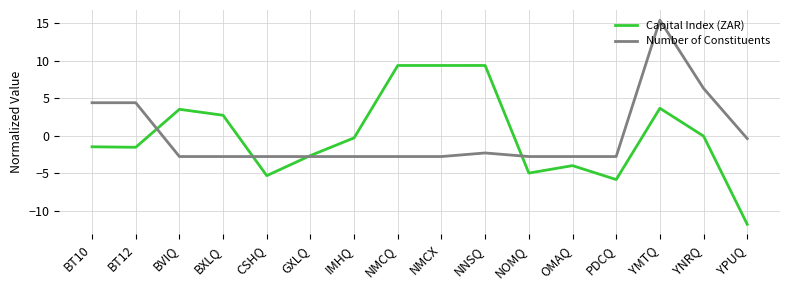

What is the difference between the second highest and minimum values in the Number of Constituents series?

9.1